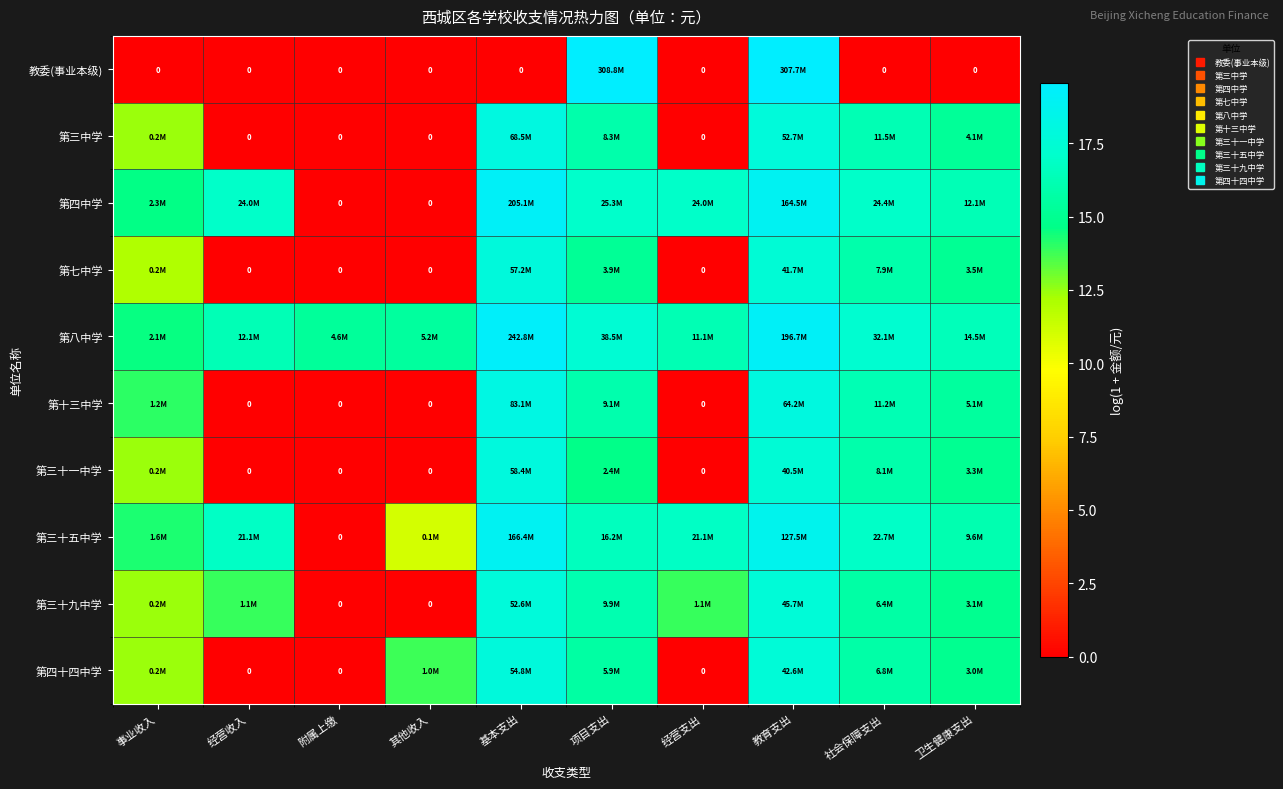

What is the sum of the 第十三中学 values at 经营支出 and 基本支出?

18.2